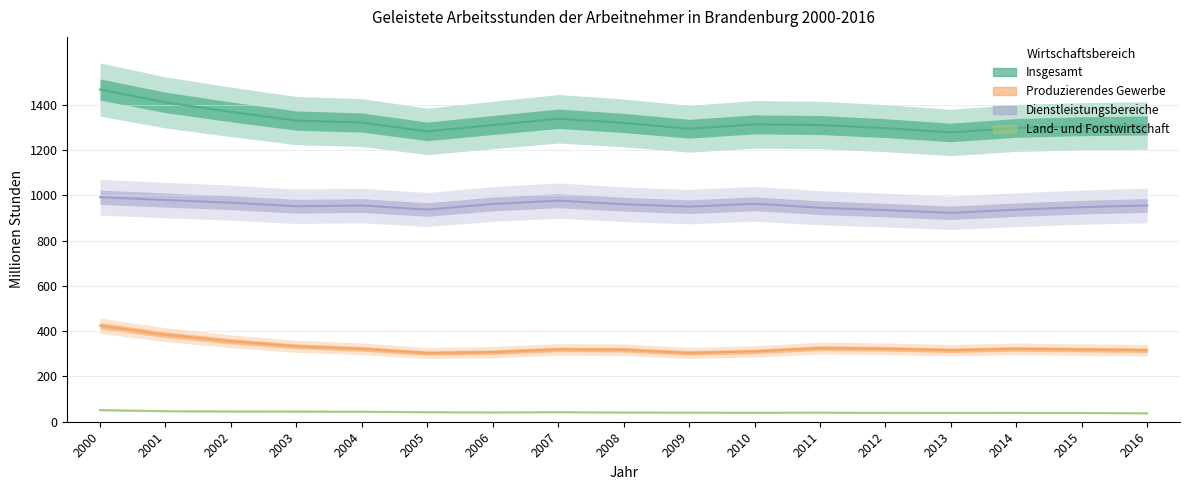

What is the value of the Dienstleistungsbereiche point at the 1st from the left?

991.9